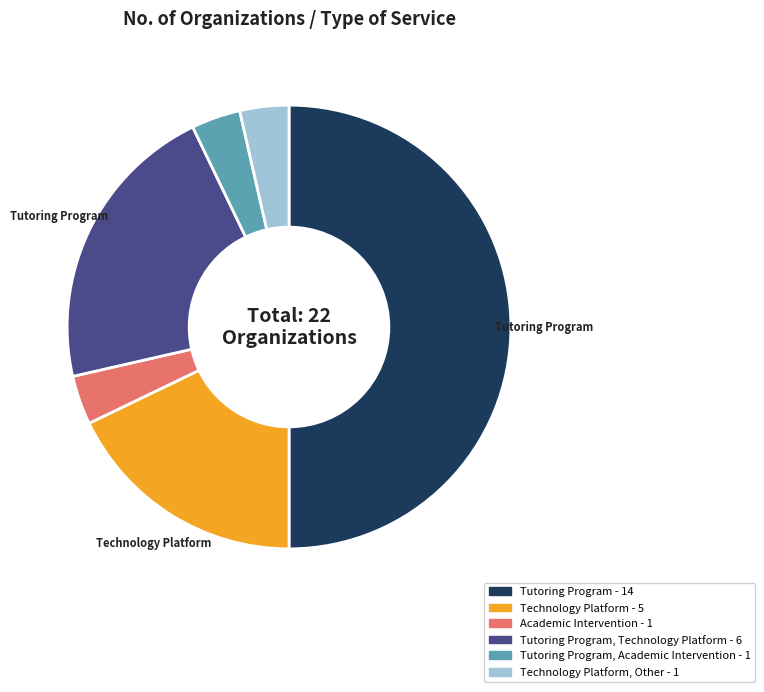

How many slices are in this pie chart?

6